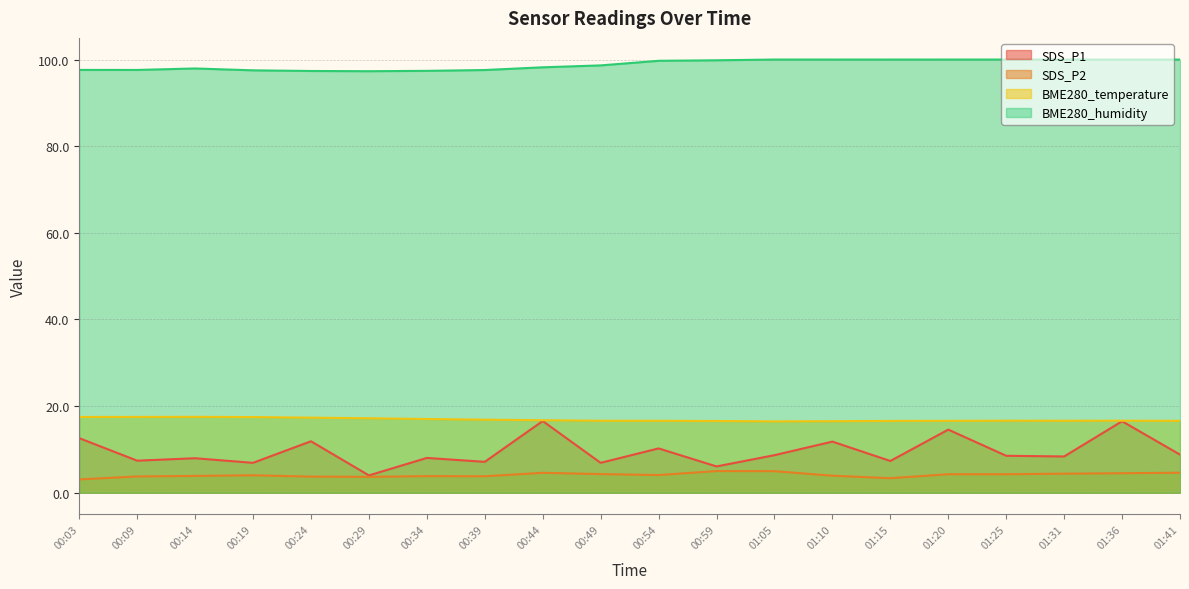

Is the value of SDS_P1 at 00:59 greater than the value of BME280_humidity at 00:44?

No